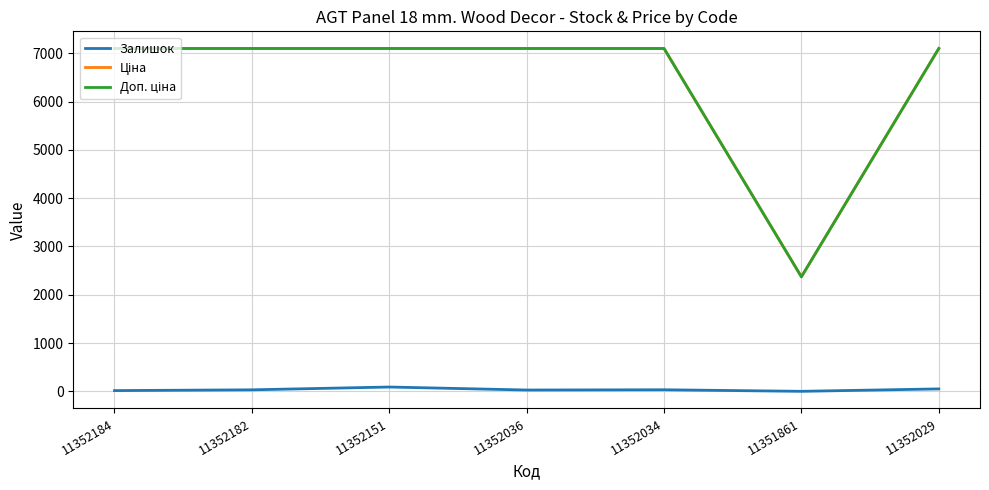

Is this an area chart (filled region under the line)?

No